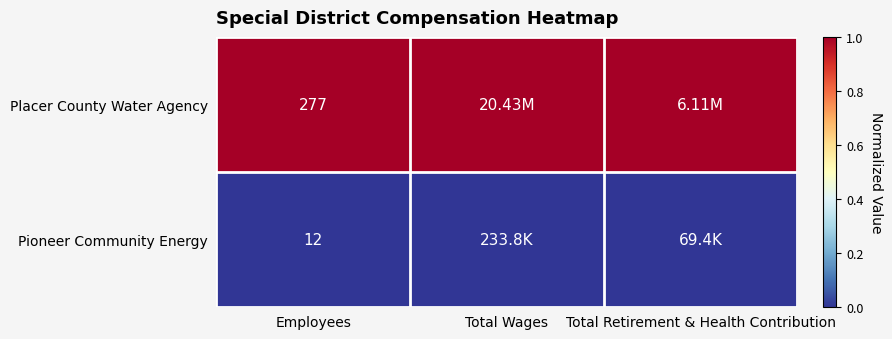

At which category is the sum across all series the highest?

Employees